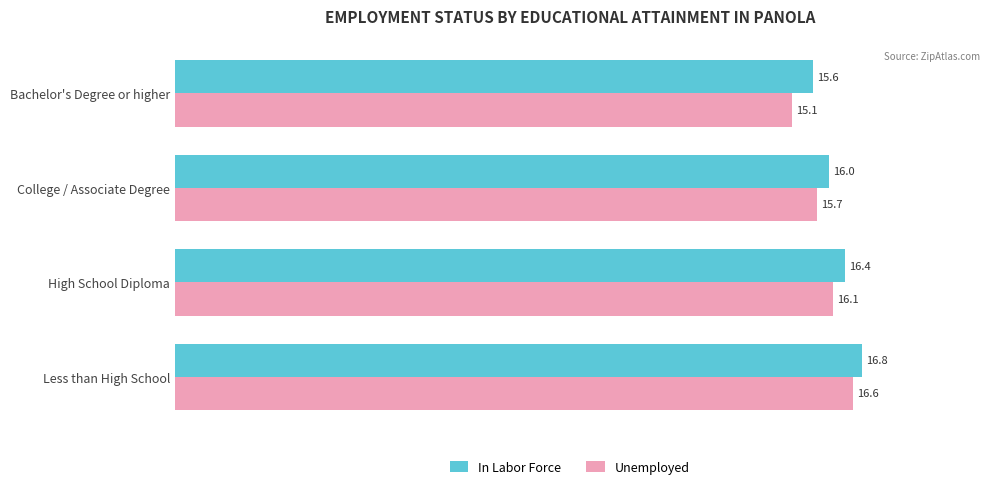

Count the number of data series in this chart.

2